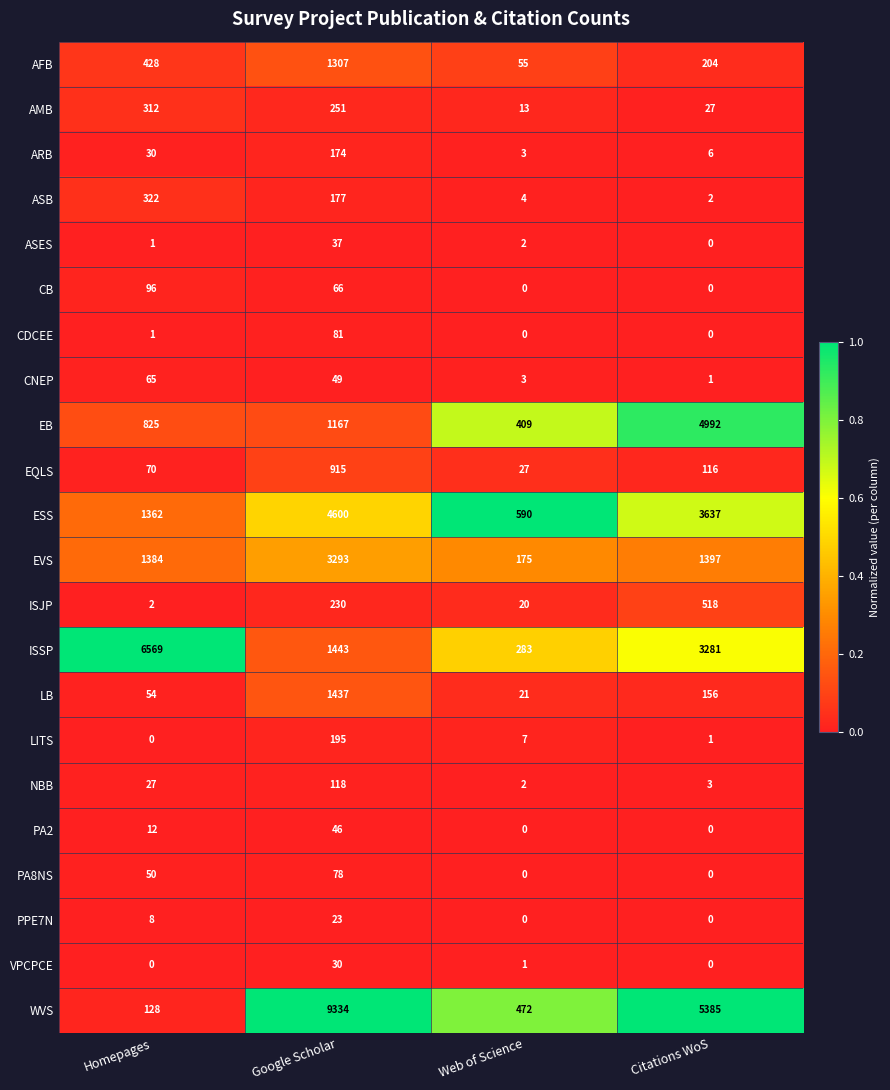

What is the difference between the maximum and minimum values in the CDCEE series?

81